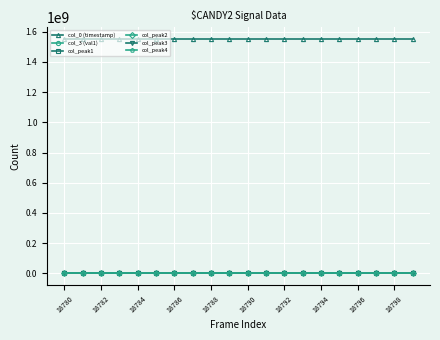

True or false: col_peak3 and col_peak4 intersect in this chart.

False